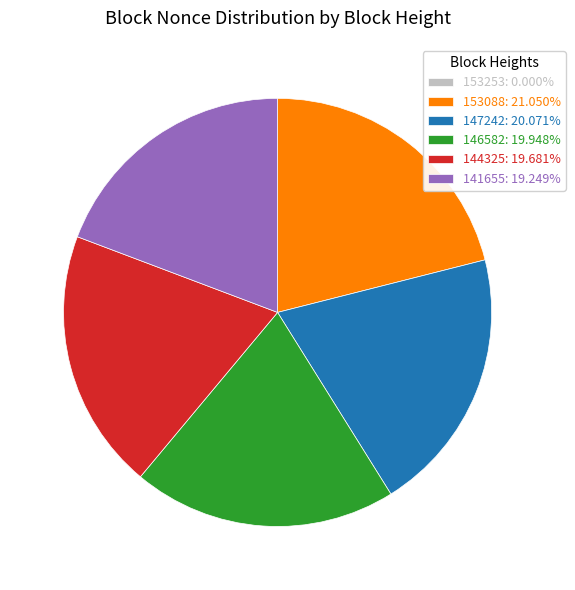

Does 147242: 20.071% represent more than half of the total?

No